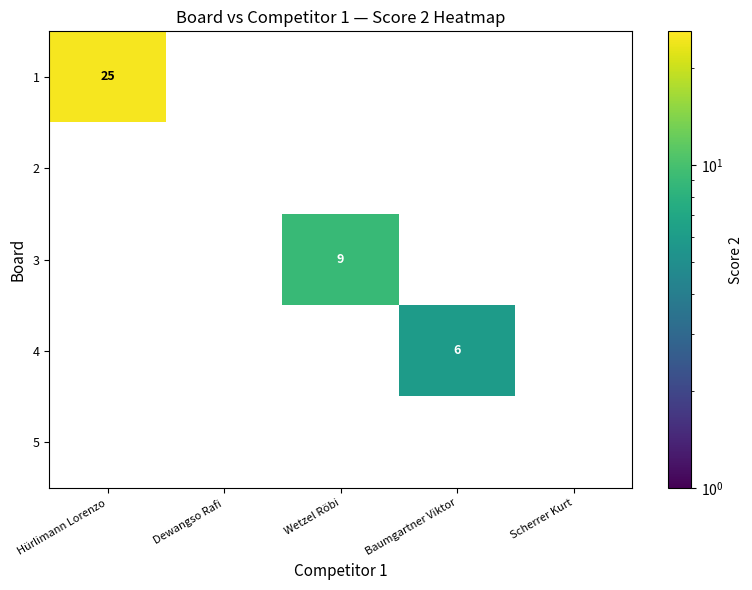

True or false: 4 has a value of 0 at Dewangso Rafi.

True